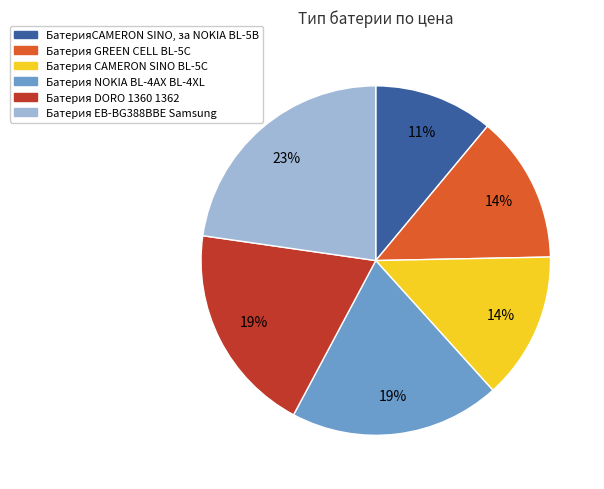

To the nearest percent, what is the difference between the largest and smallest slice percentages?

12%